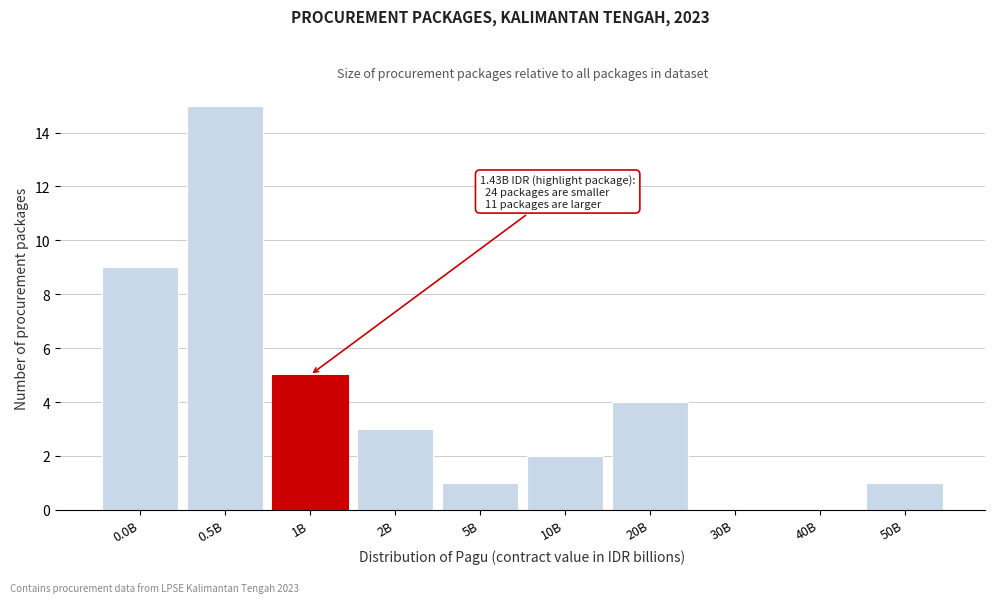

Reading left to right, what are all the values shown in this chart?

0.0B=9	0.5B=15	1B=5	2B=3	5B=1	10B=2	20B=4	30B=0	40B=0	50B=1